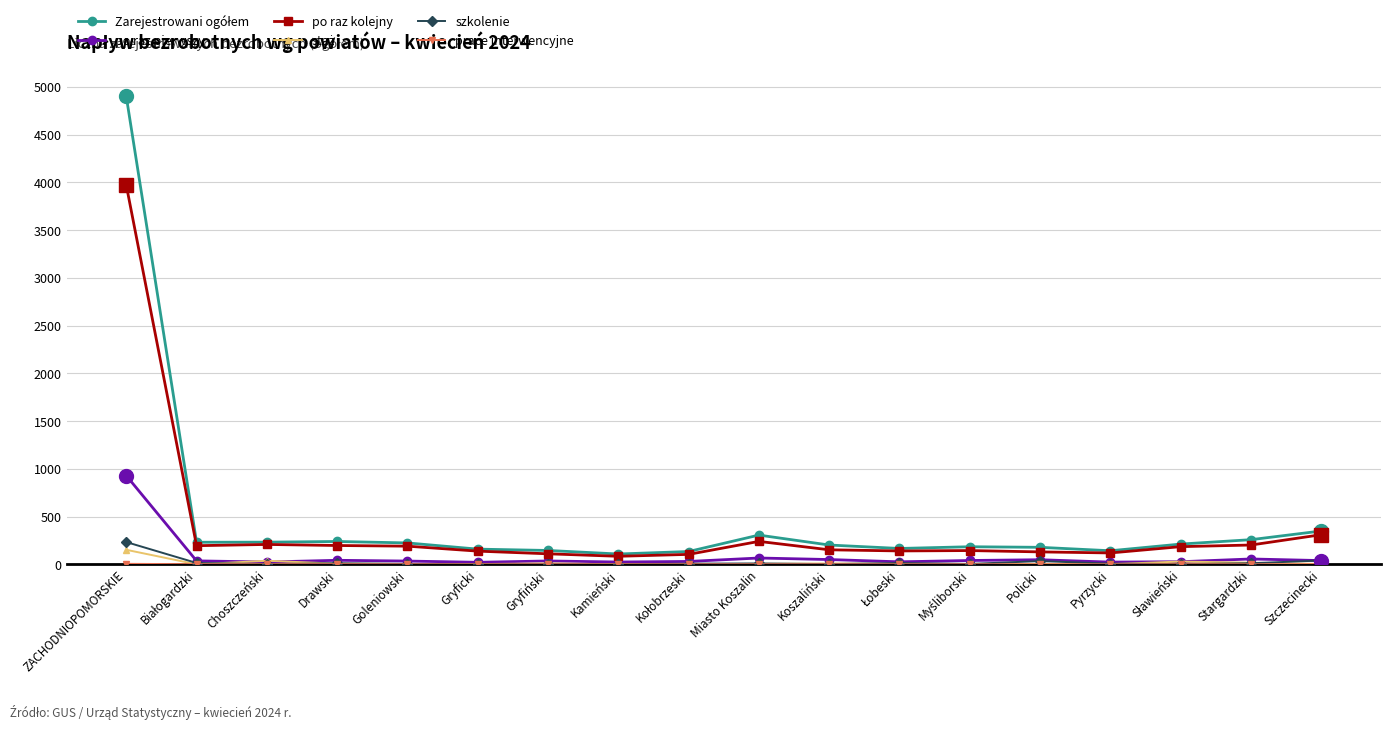

Which label corresponds to the largest value in the chart?

ZACHODNIOPOMORSKIE